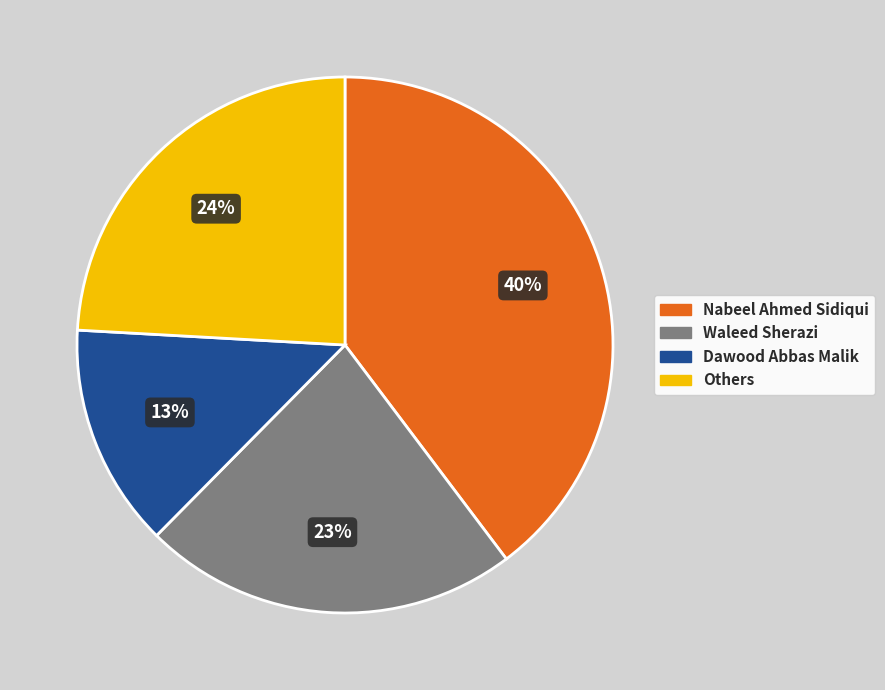

Between Dawood Abbas Malik and Others, which is larger?

Others